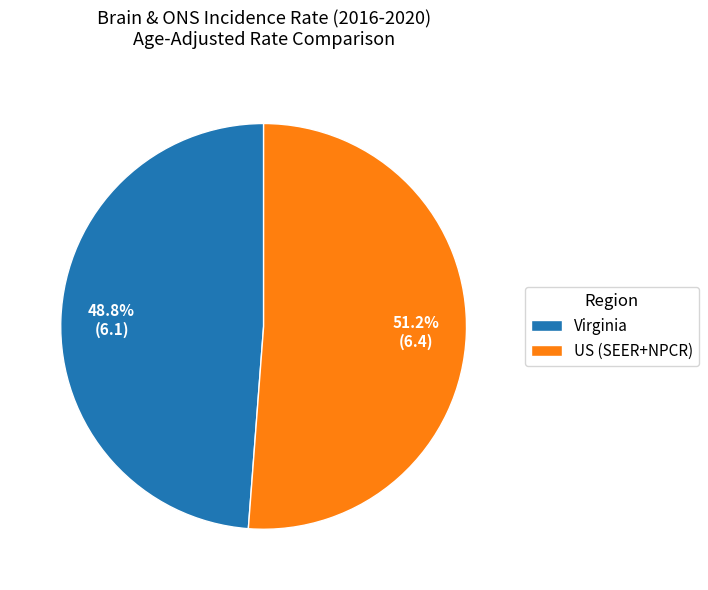

Is it true that US (SEER+NPCR) is 51% of the pie?

True